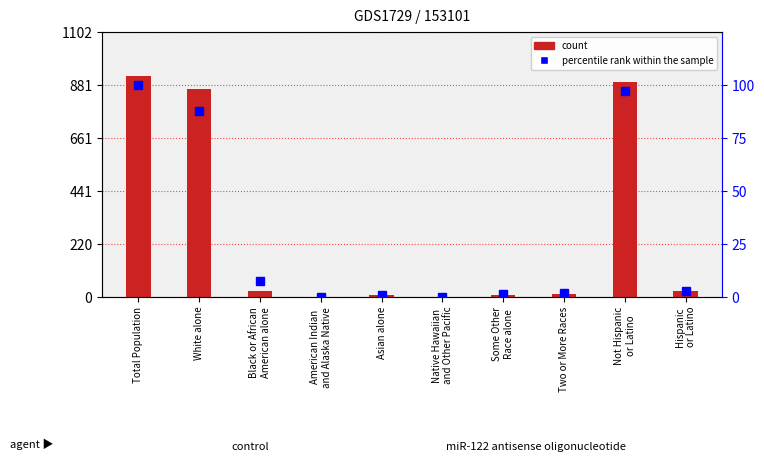

What is the label of the 6th bar from the left?

Native Hawaiian
and Other Pacific